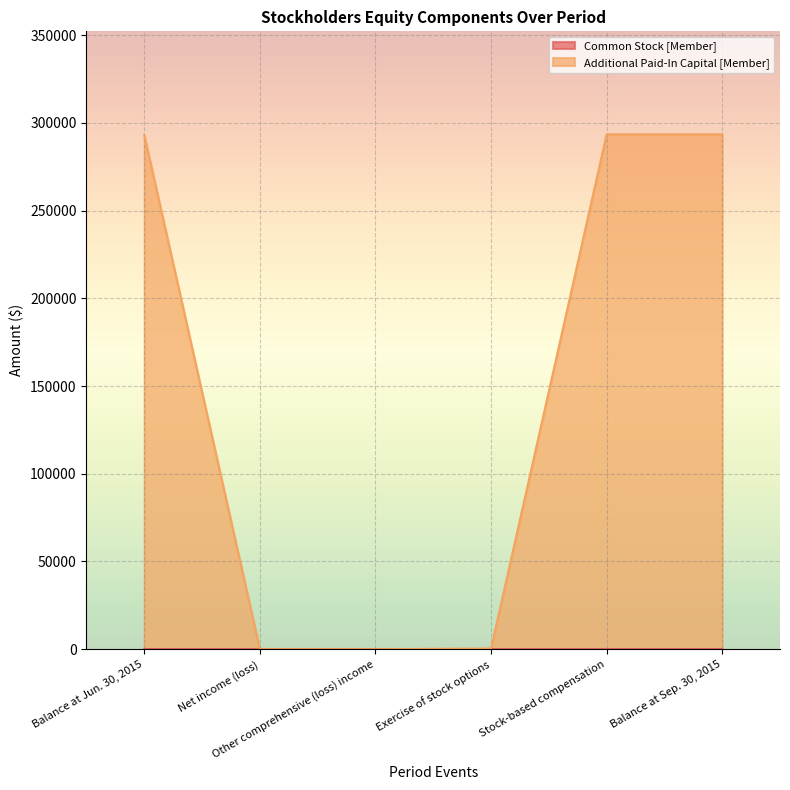

Reading left to right, list all the values displayed in this chart.

Common Stock [Member]: Balance at Jun. 30, 2015=29	Net income (loss)=0	Other comprehensive (loss) income=0	Exercise of stock options=0	Stock-based compensation=0	Balance at Sep. 30, 2015=29
Additional Paid-In Capital [Member]: Balance at Jun. 30, 2015=293089	Net income (loss)=0	Other comprehensive (loss) income=9	Exercise of stock options=405	Stock-based compensation=293474	Balance at Sep. 30, 2015=293503